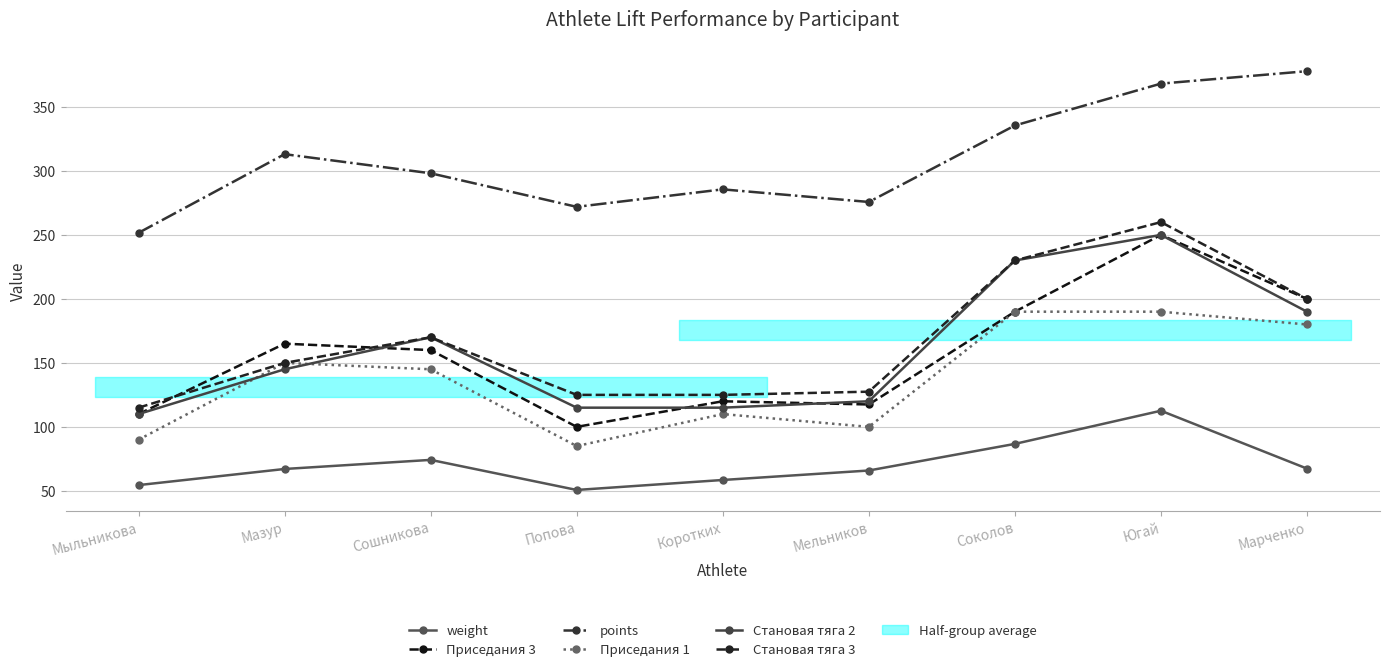

Is this an area chart (filled region under the line)?

No